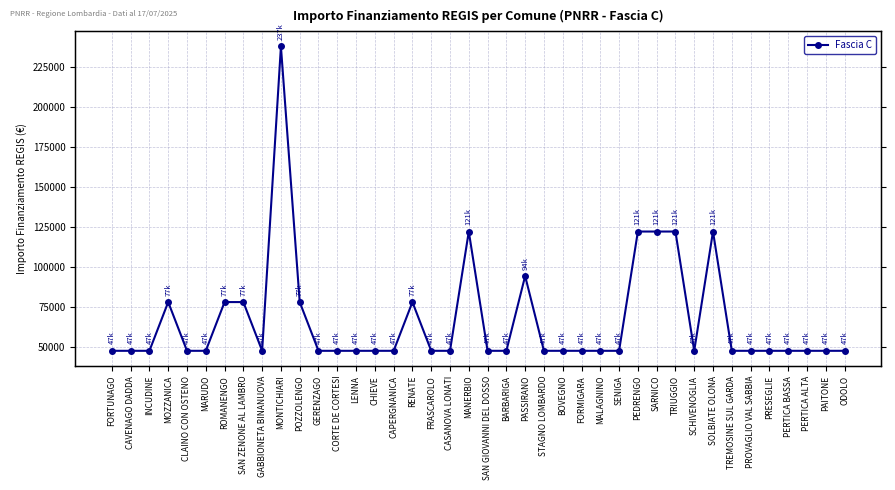

How many data points does each series have?

40